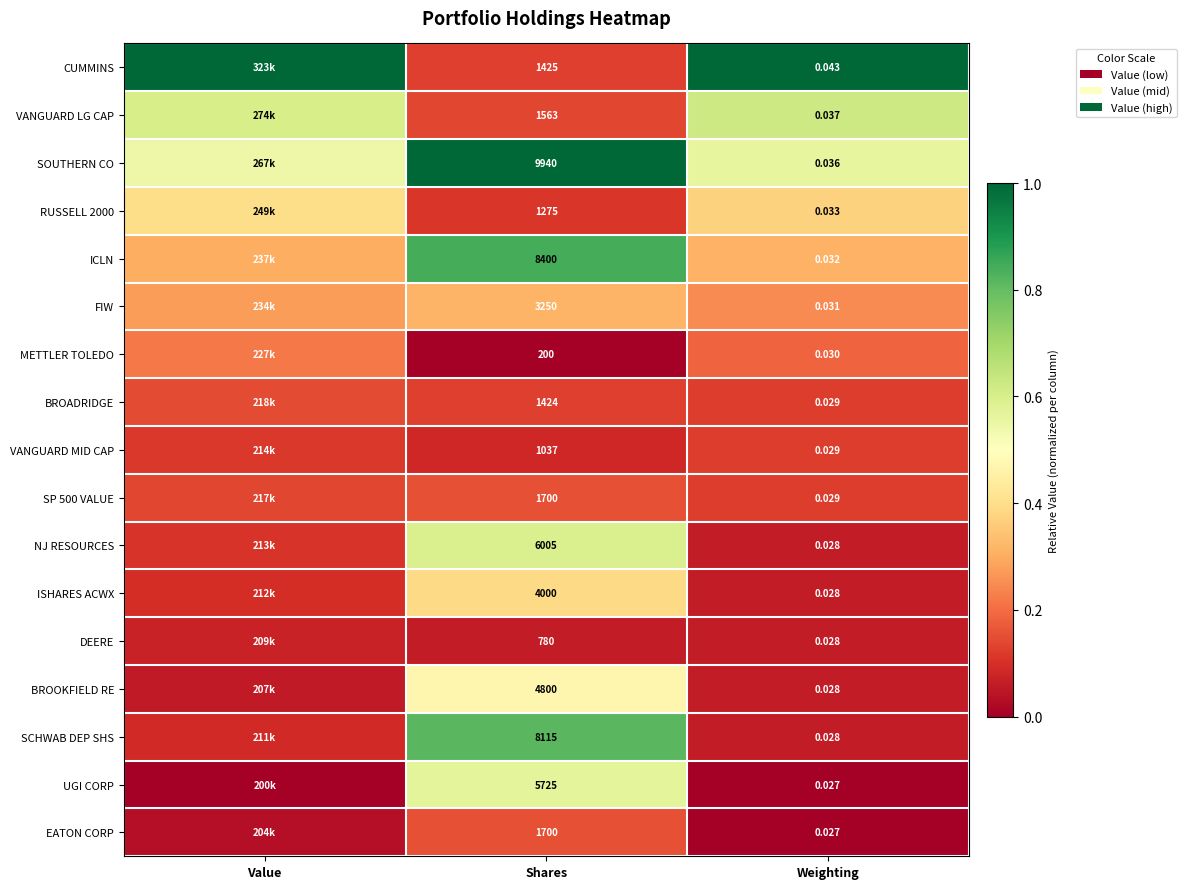

Which series changed the most between Shares and Weighting?

SOUTHERN CO